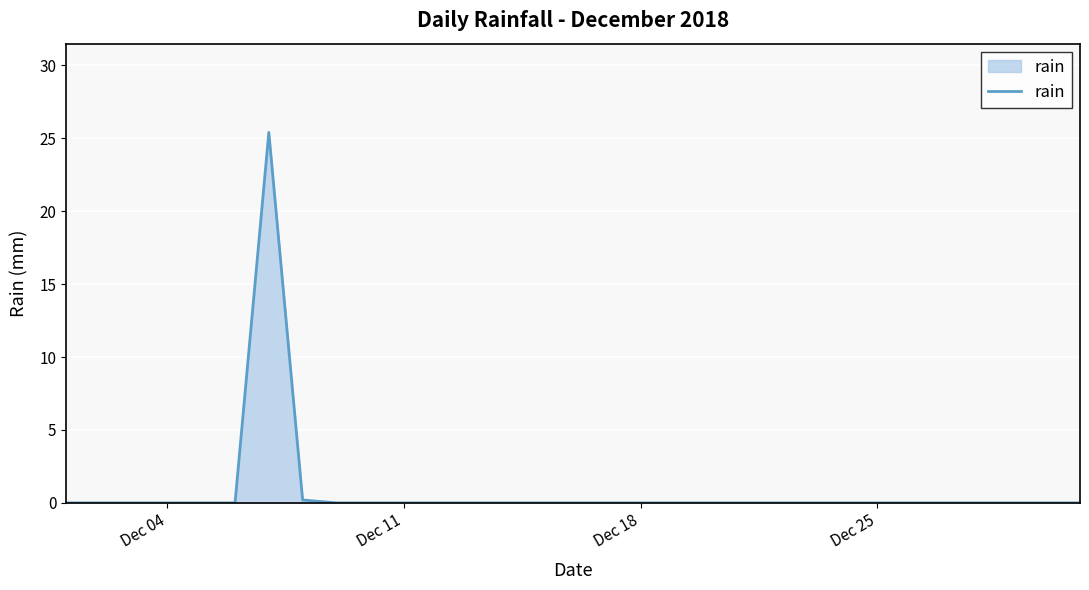

What is the greatest value displayed?

25.4